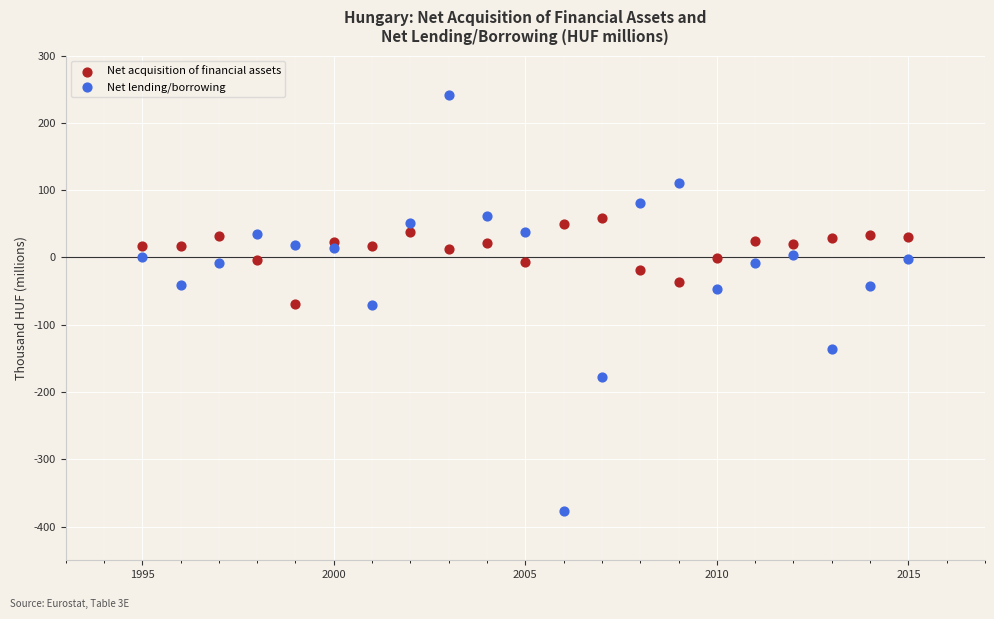

What are all the series names shown in the legend?

Net acquisition of financial assets, Net lending/borrowing